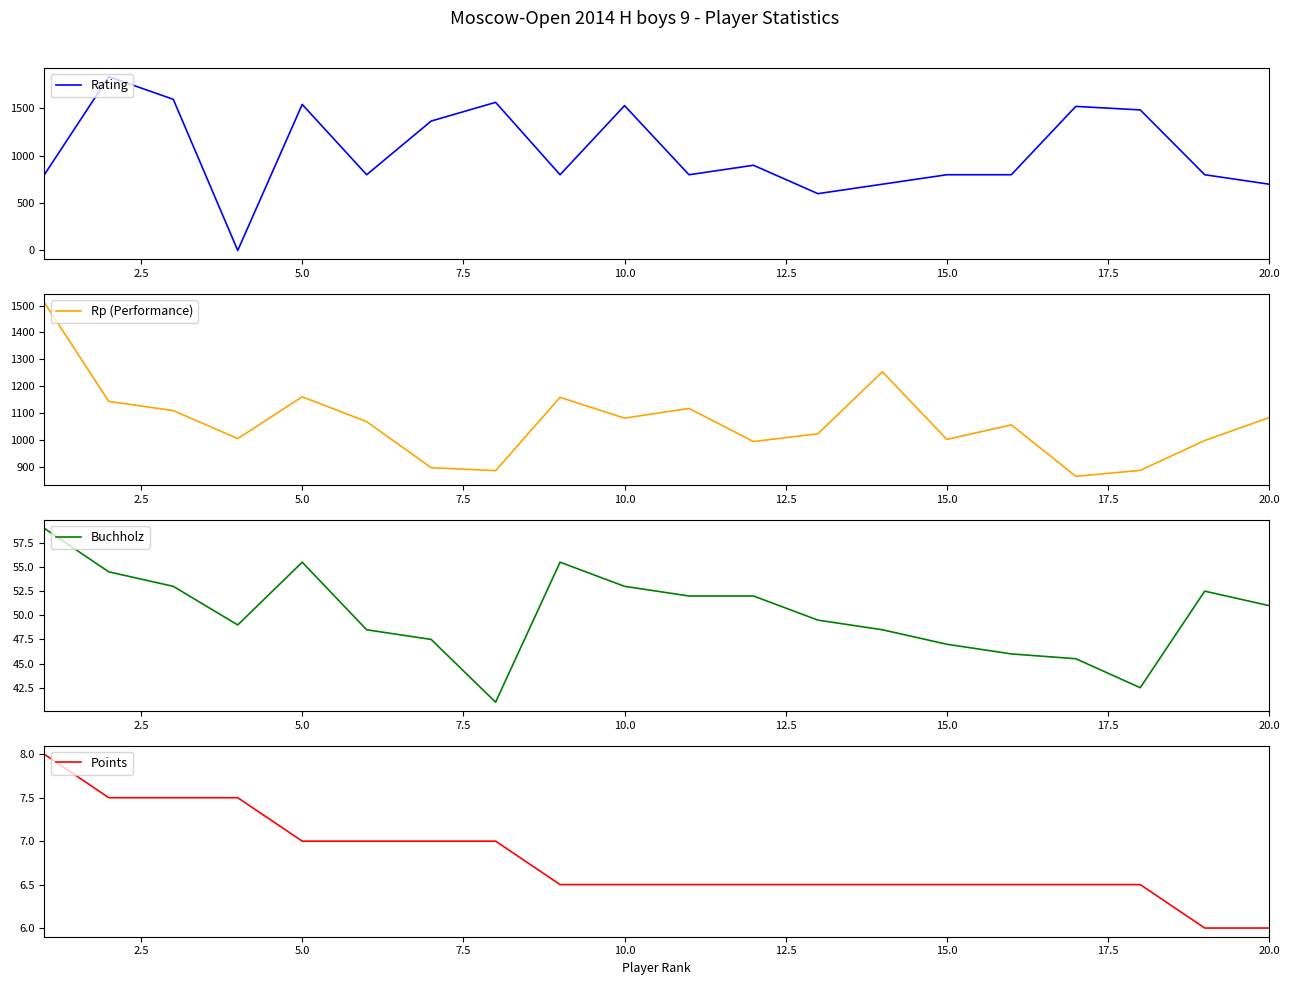

What is the value of the Rp (Performance) point at the 17th from the left?

866.0